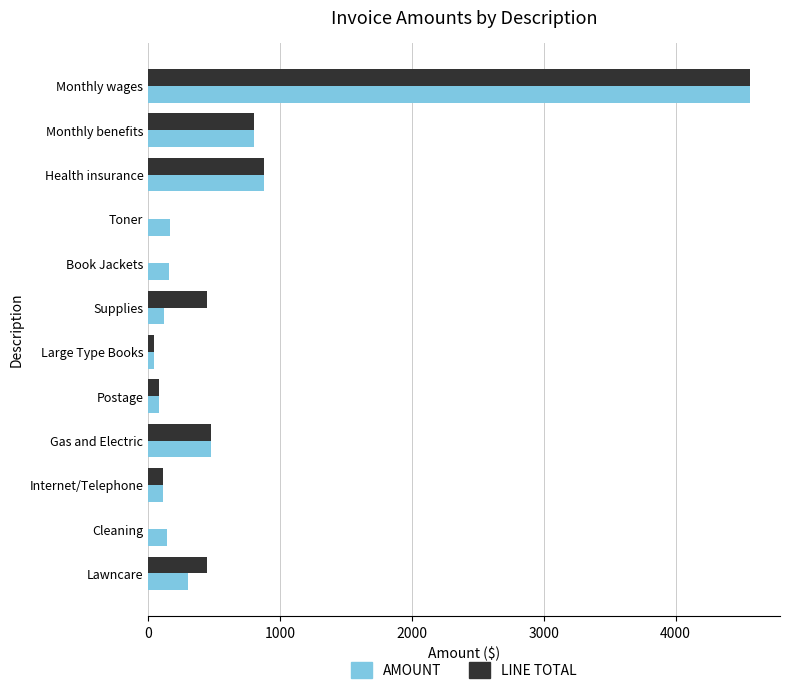

The AMOUNT series shows 879.8 at Health insurance. True or false?

True